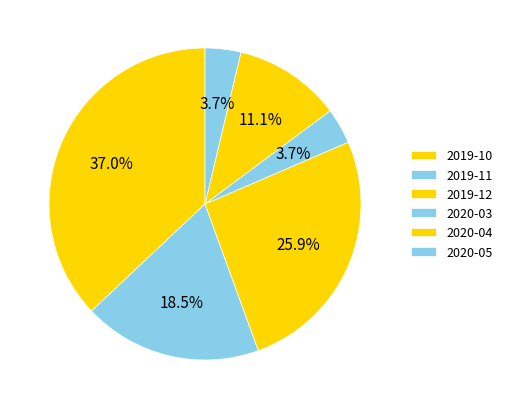

What percentage is the 2019-10 slice, to the nearest percent?

37%